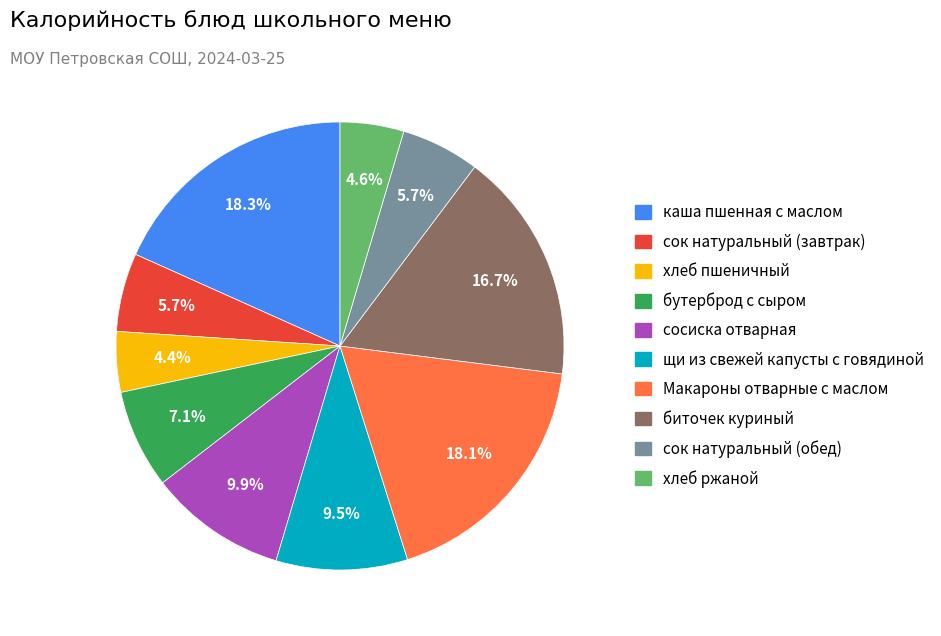

Does биточек куриный account for over 50% of the chart?

No